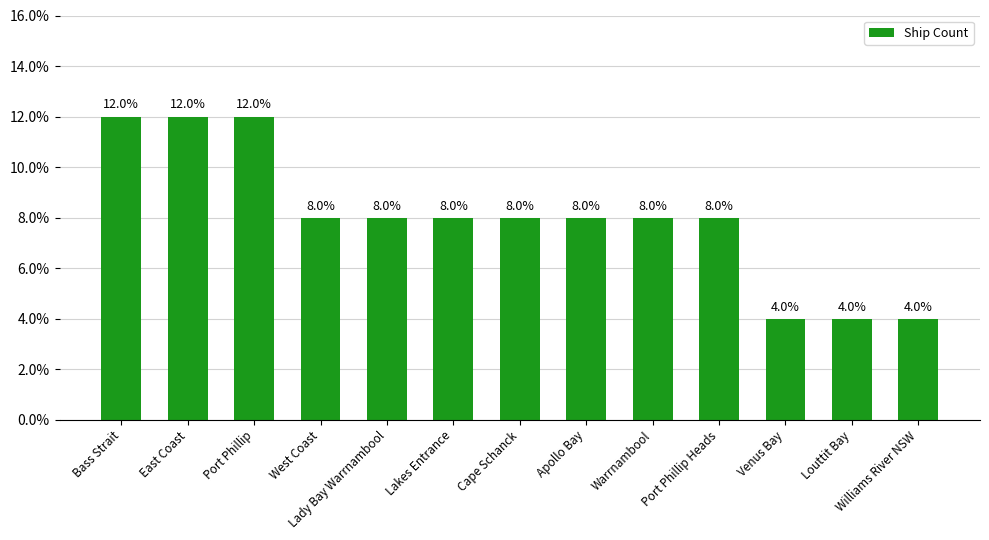

What is the label of the 1st bar from the left?

Bass Strait